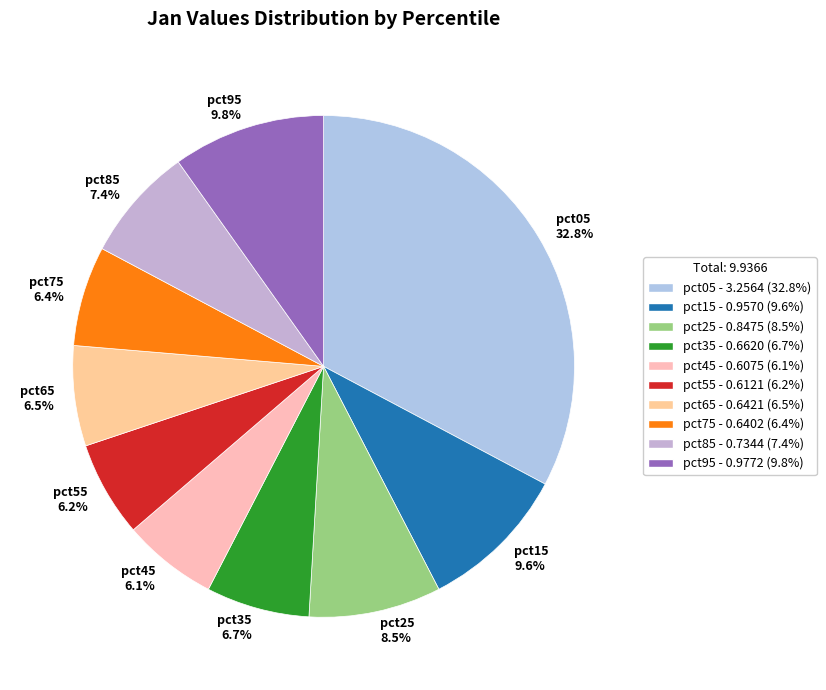

Is it true that pct15 is 10% of the pie?

True